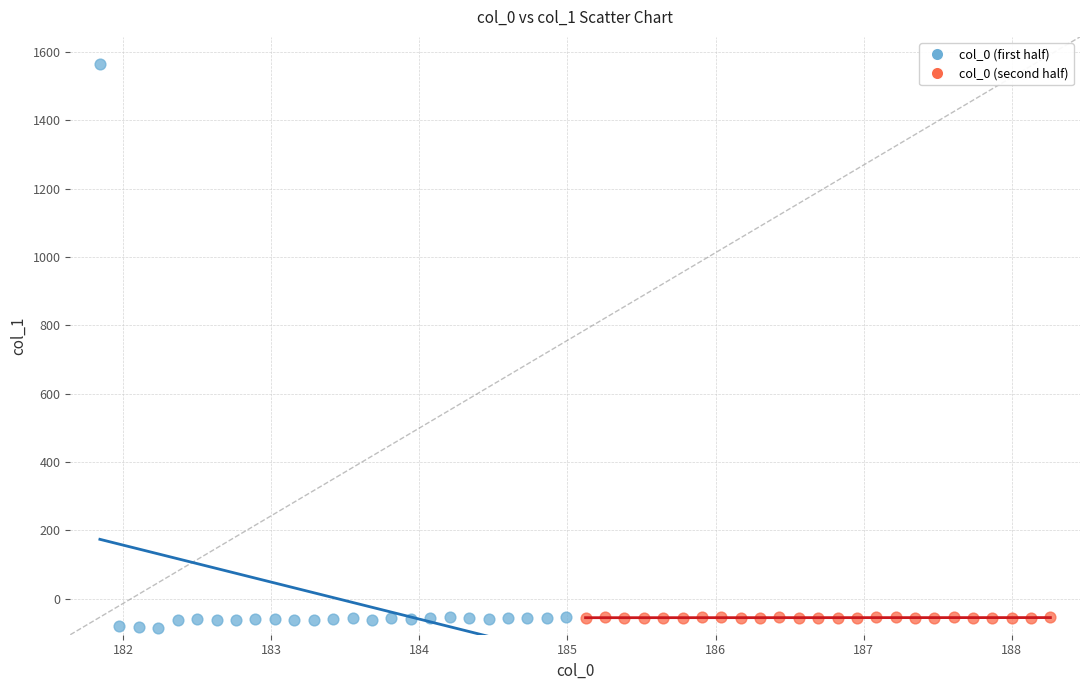

Which series has the widest spread of Y values?

col_0 (first half)